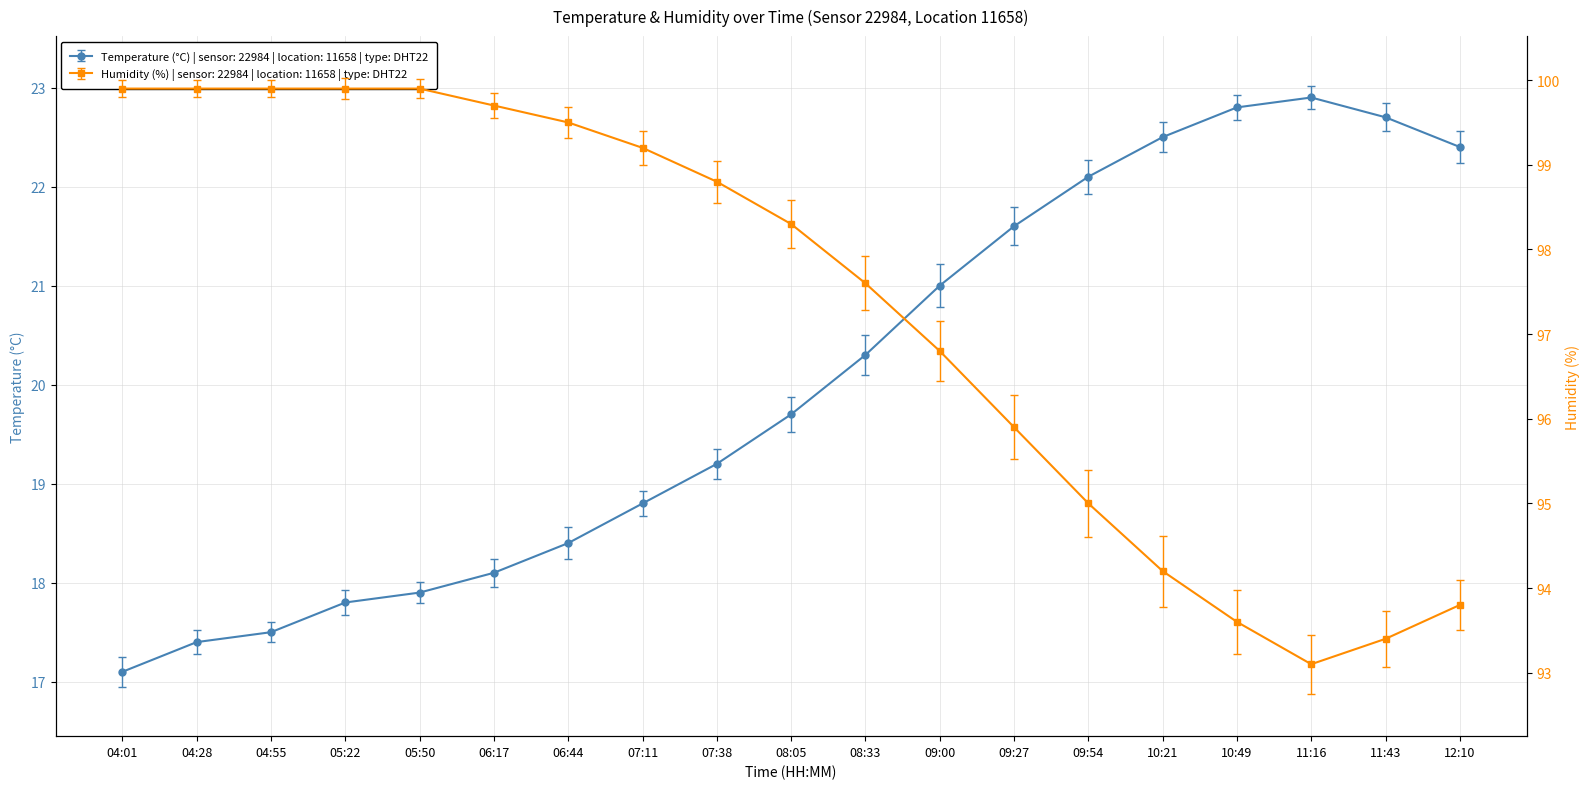

What is the sum of the temperature values at 05:50 and 10:49?

40.7